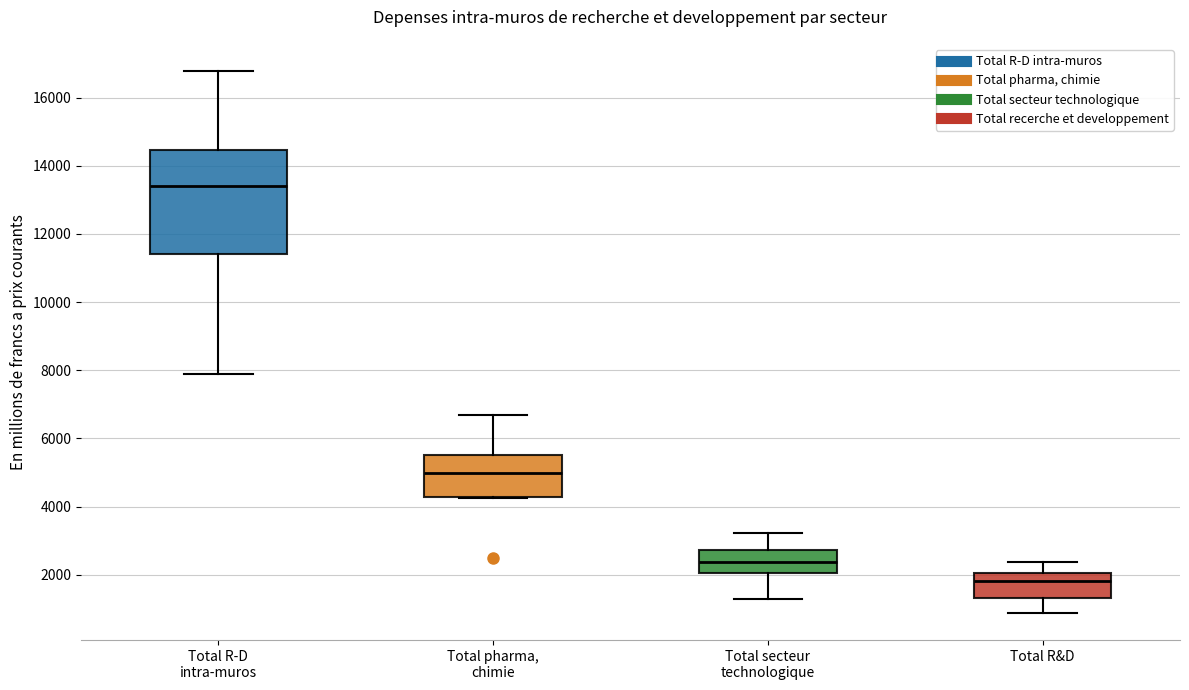

Which box's median line is the lowest?

Total R&D